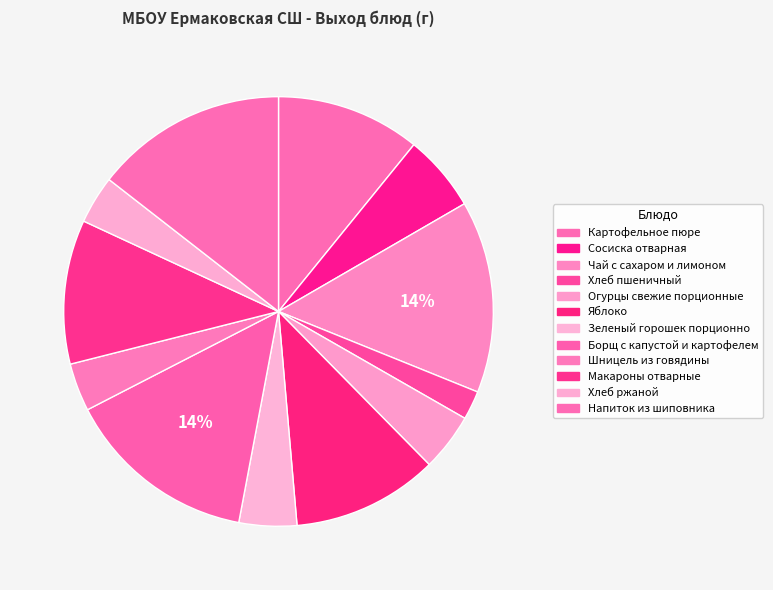

Is Хлеб ржаной the majority of the pie?

No